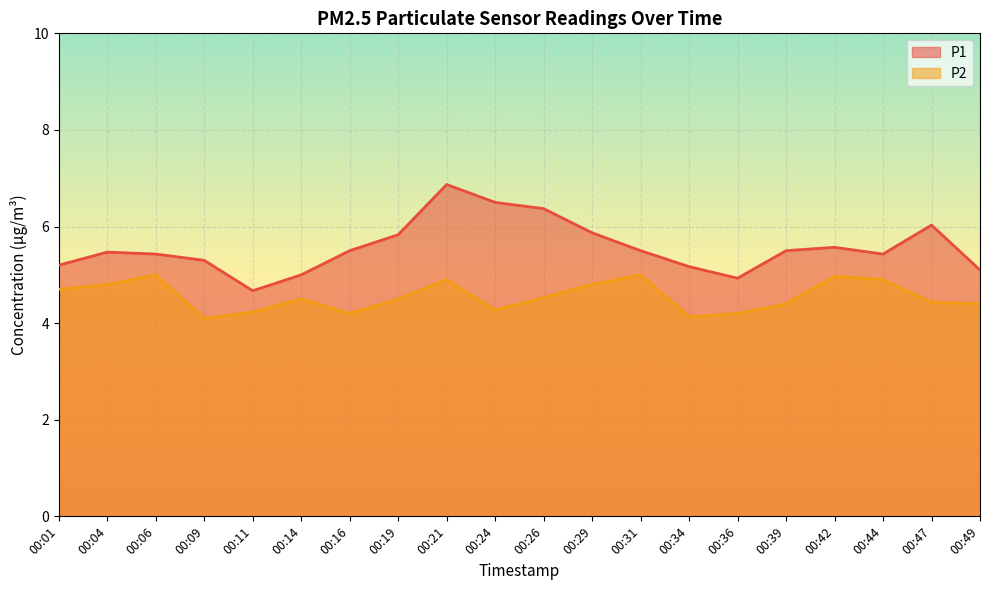

Which series has the widest spread of values?

P1